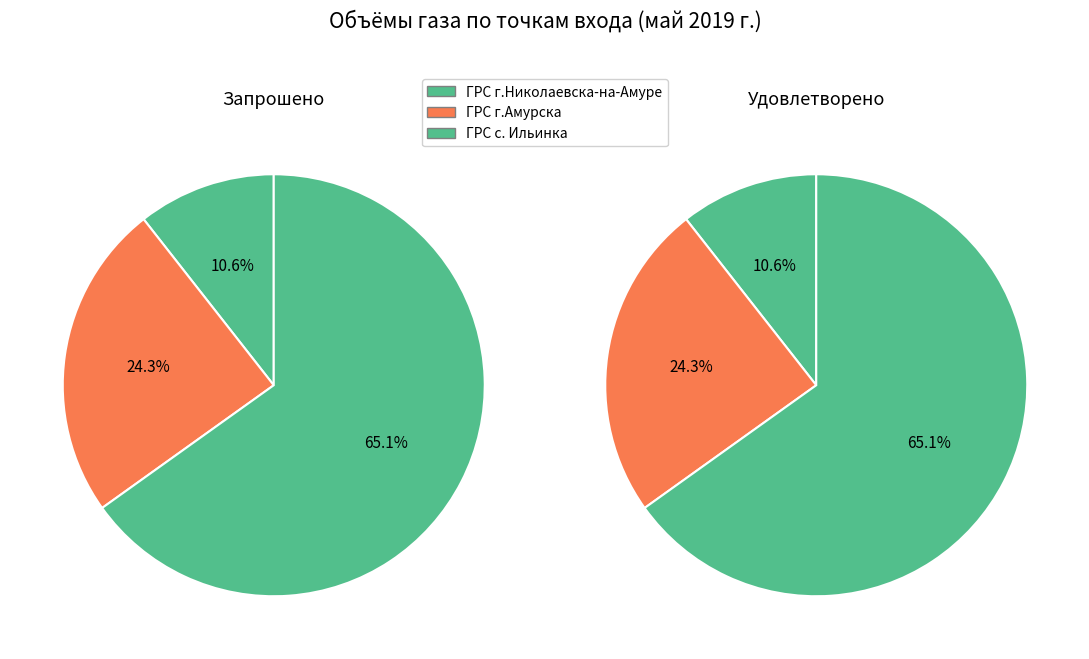

Is the sum of ГРС г.Николаевска-на-Амуре and ГРС г.Амурска greater than half?

No